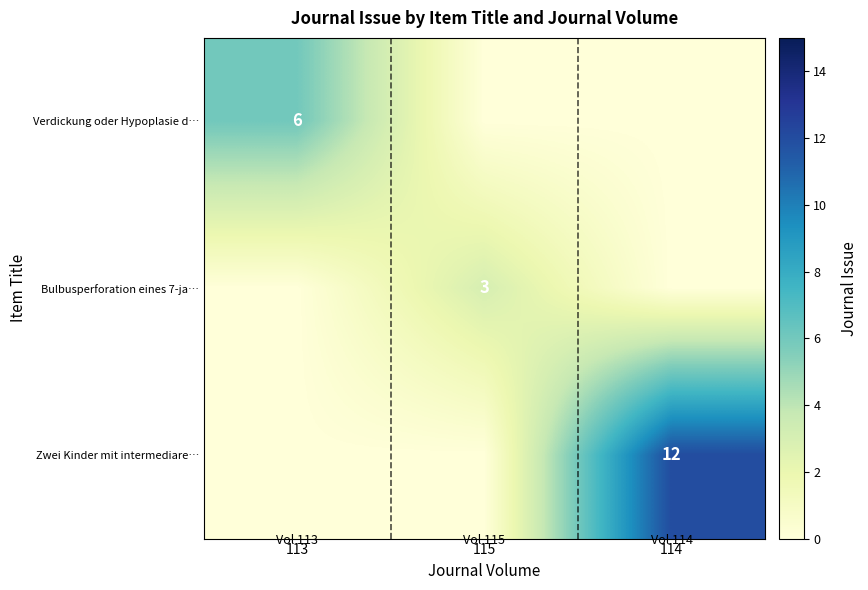

At how many categories does at least one series exceed 11?

1